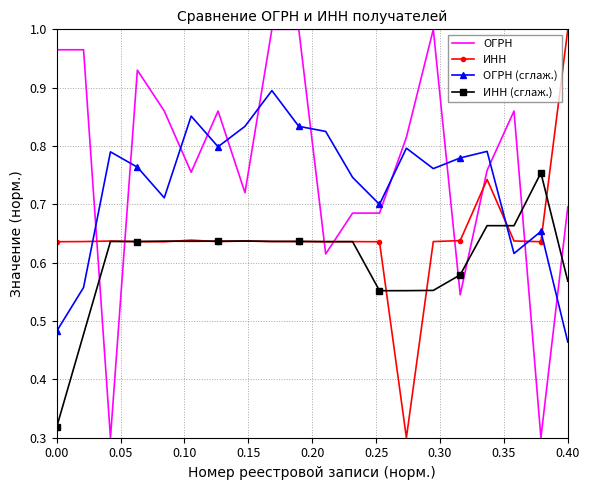

List the series in order of their overall mean, highest first.

ОГРН, ОГРН (сглаж.), ИНН, ИНН (сглаж.)